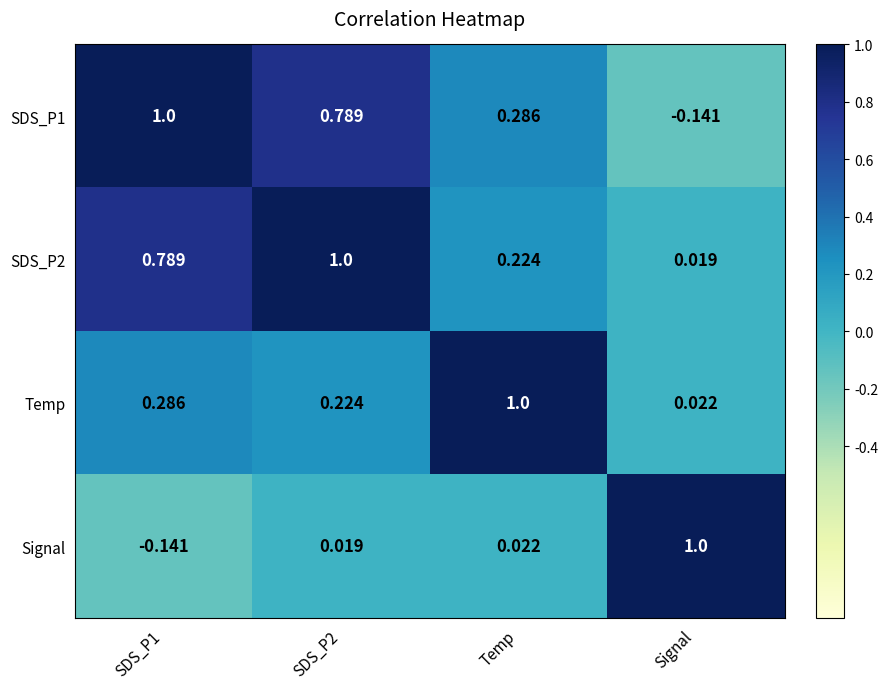

How many data points does each series have?

4